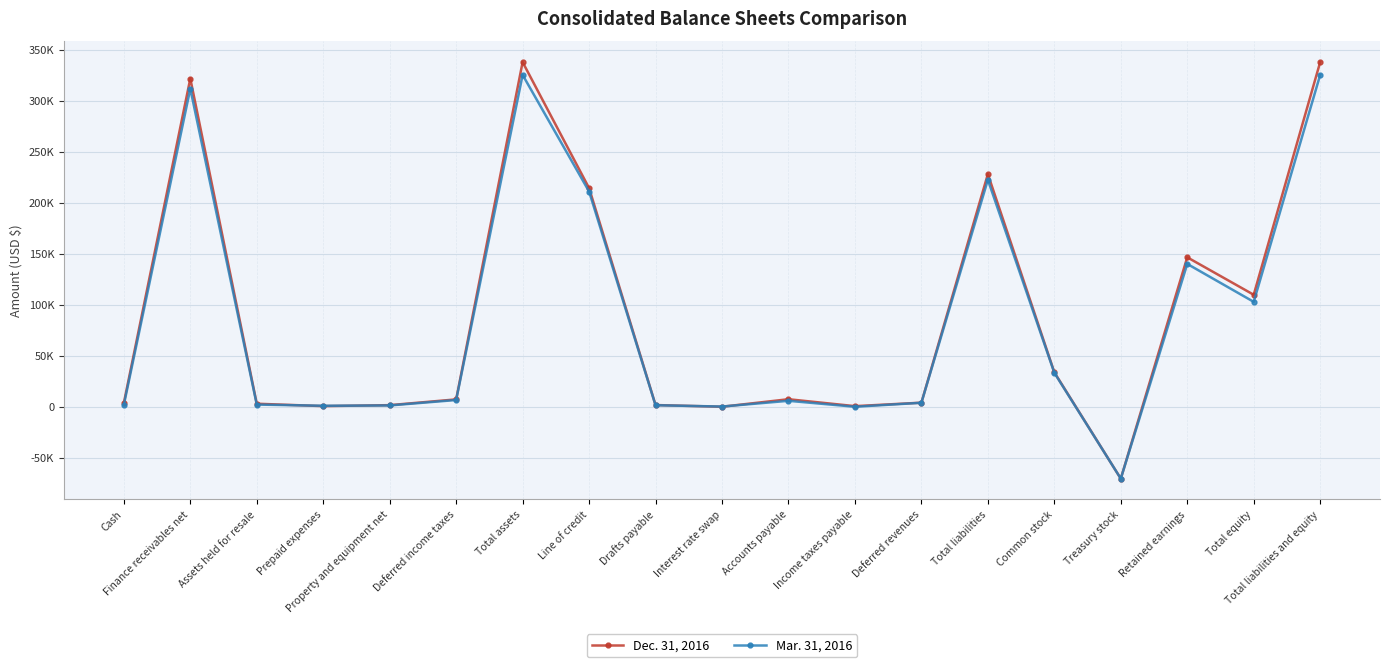

How many values in the Dec. 31, 2016 series exceed 7232?

9